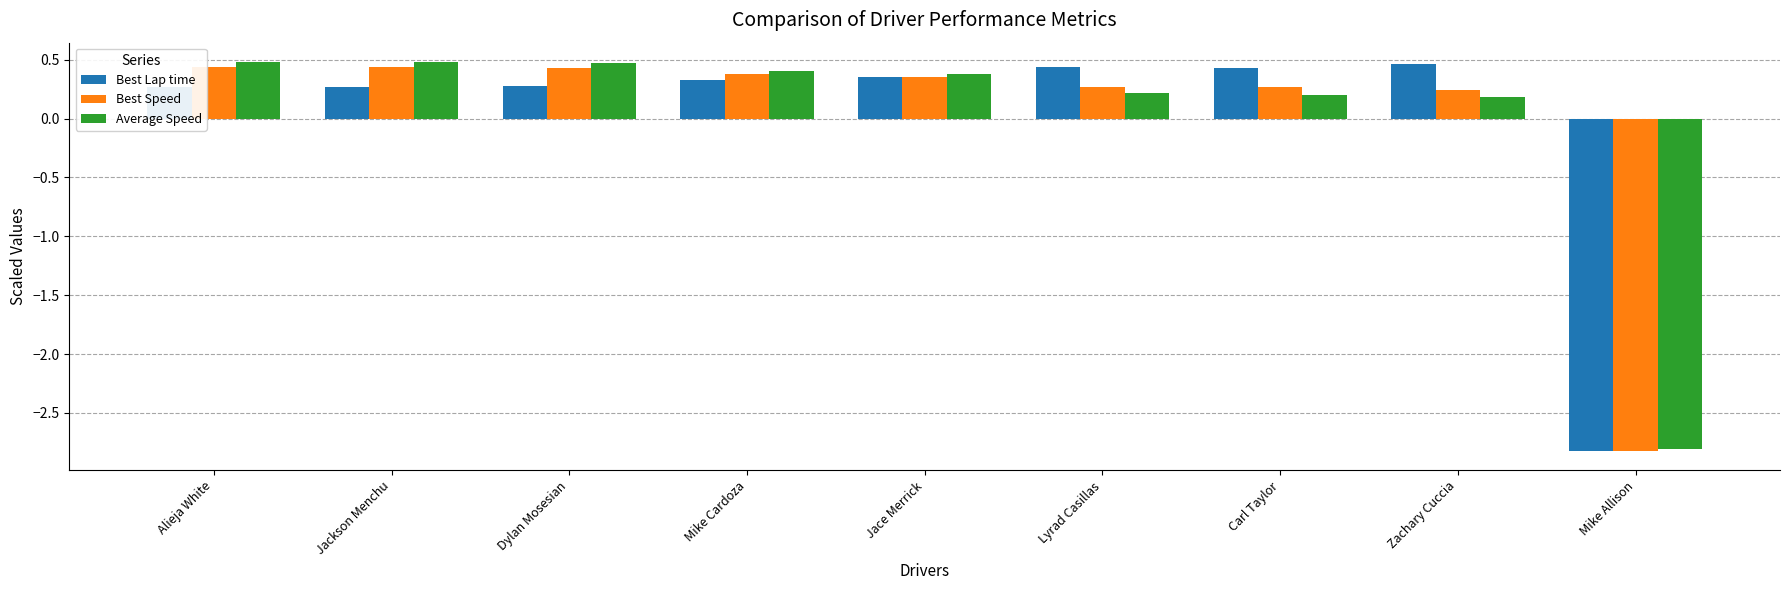

The value of Best Lap time at Jace Merrick is 0.3. True or false?

True